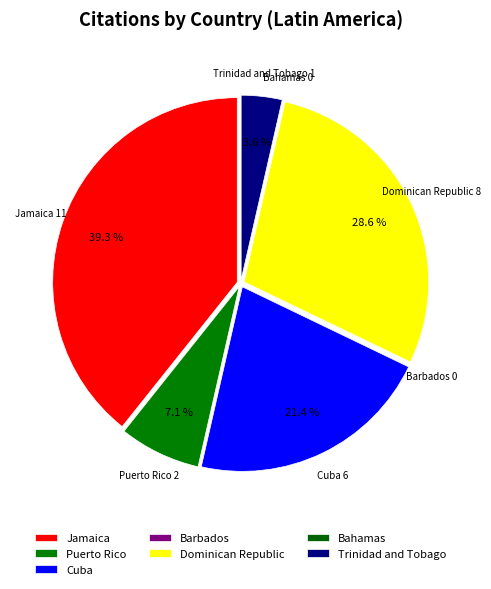

How many slices are in this pie chart?

7